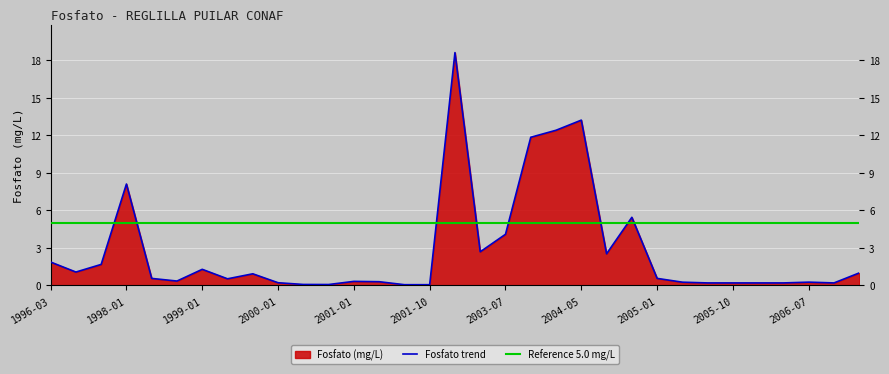

What is the smallest value displayed?

0.1